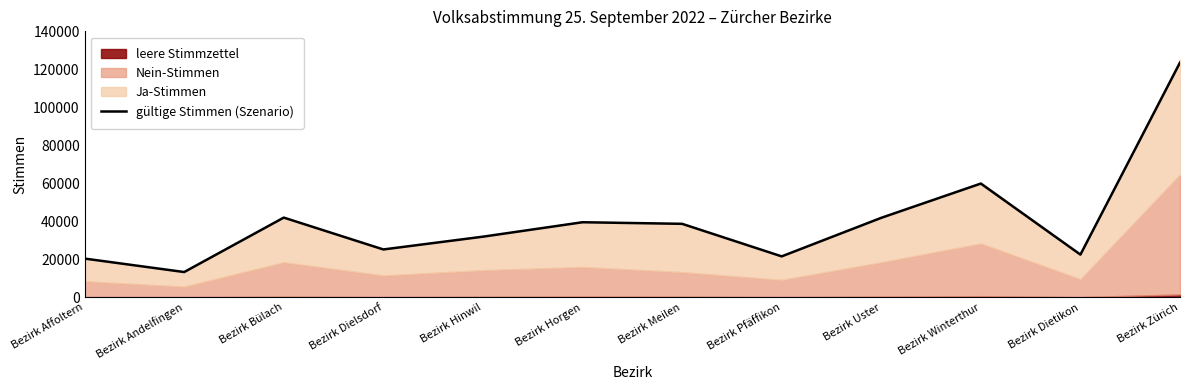

How many interior local valleys (lower than both neighbors) does the data have?

4